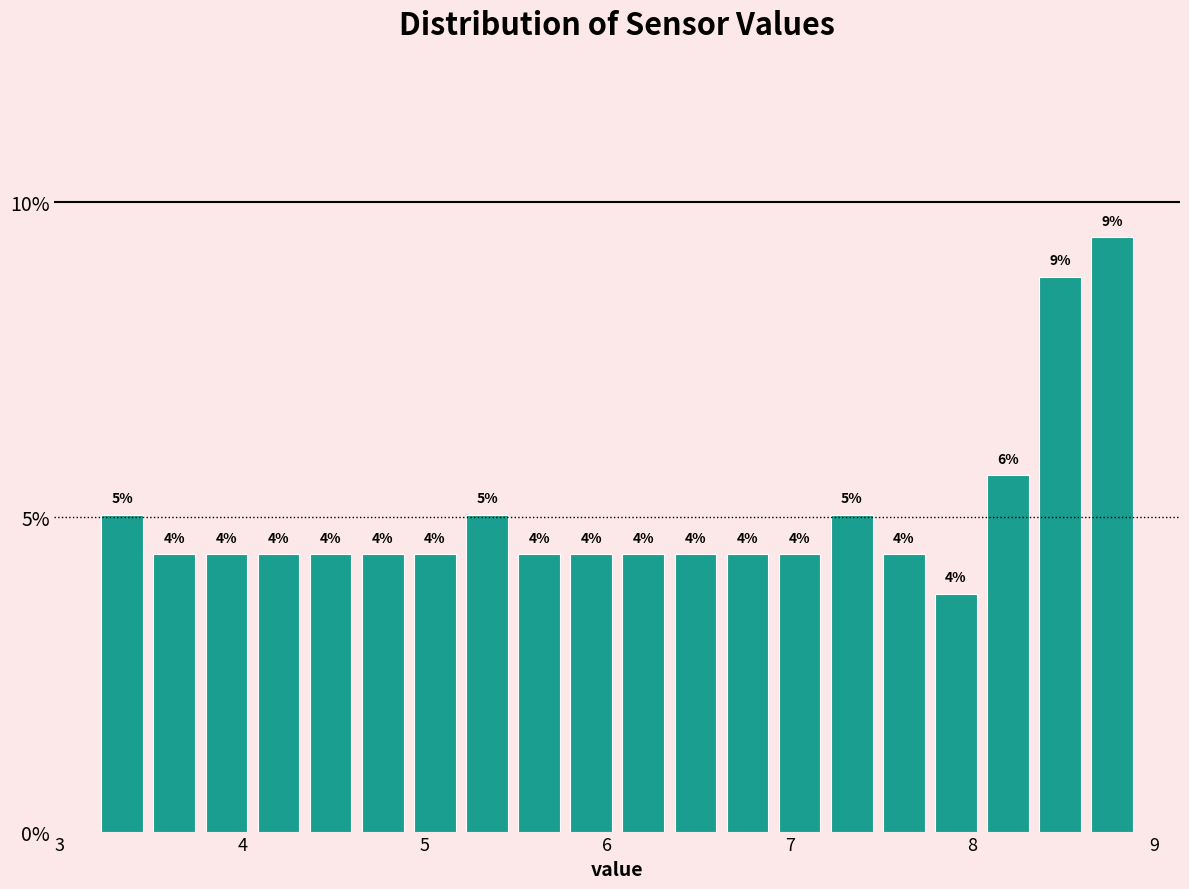

Read against the x-axis, roughly where is the centre of the tallest bar?

8.8